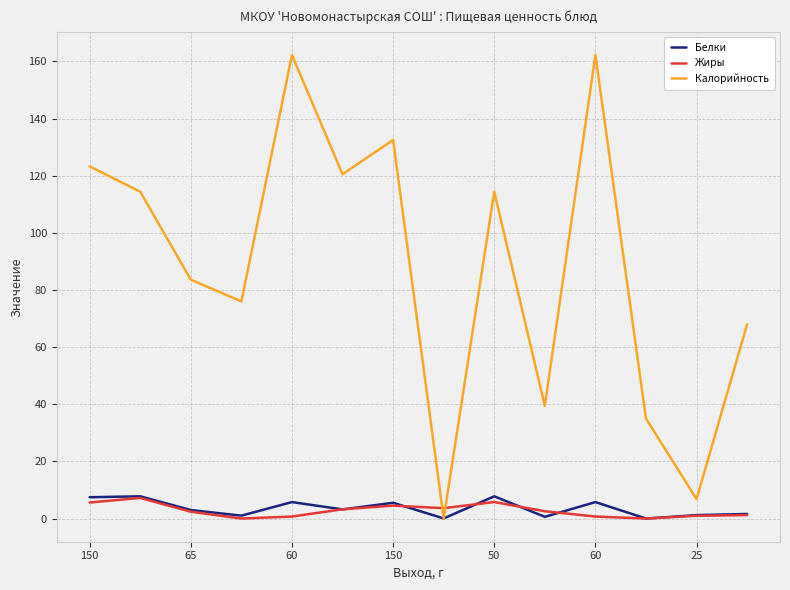

True or false: Калорийность and Жиры intersect in this chart.

True